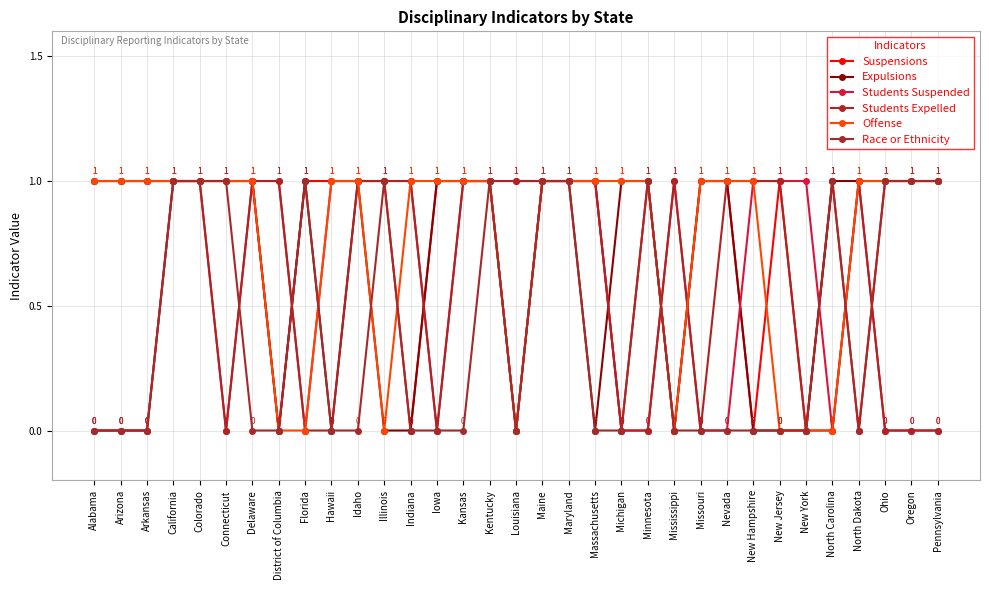

Which series has the largest total across all categories?

Suspensions